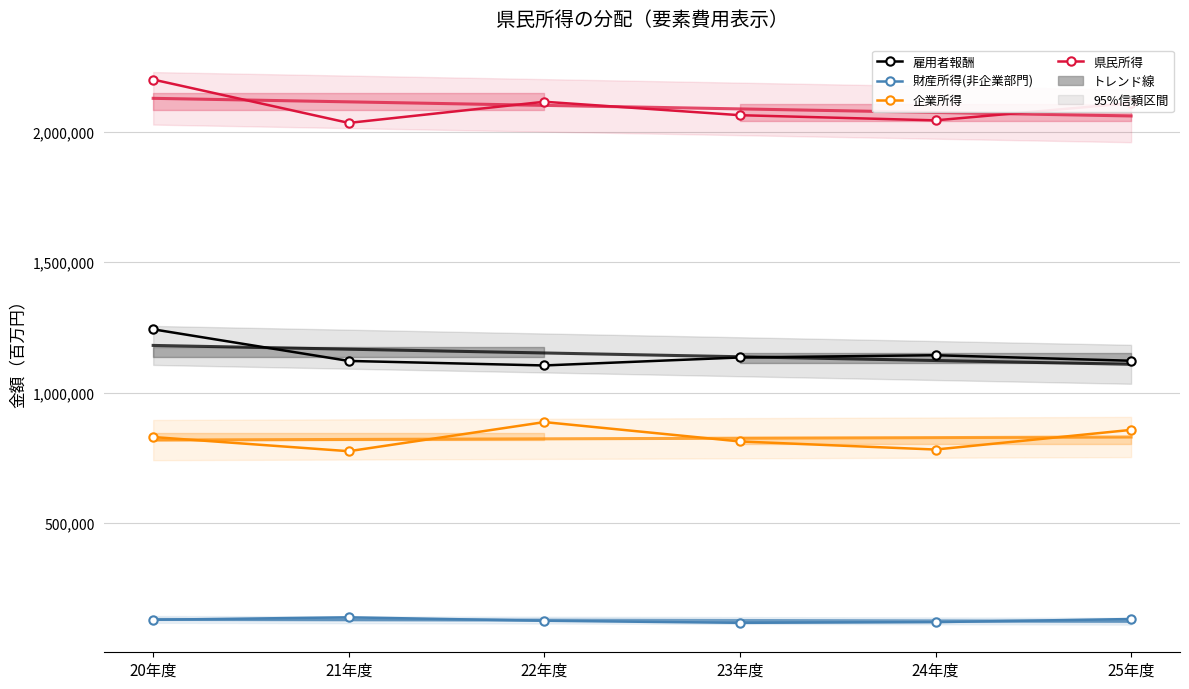

At which label does 雇用者報酬 first exceed 1134655?

20年度